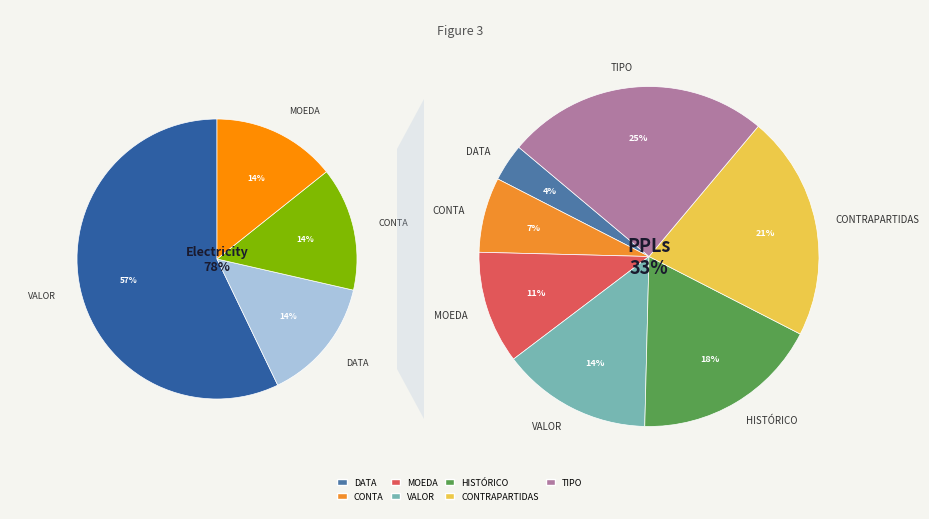

Rank the categories by value from highest to lowest.

TIPO, CONTRAPARTIDAS, HISTÓRICO, VALOR, MOEDA, CONTA, DATA